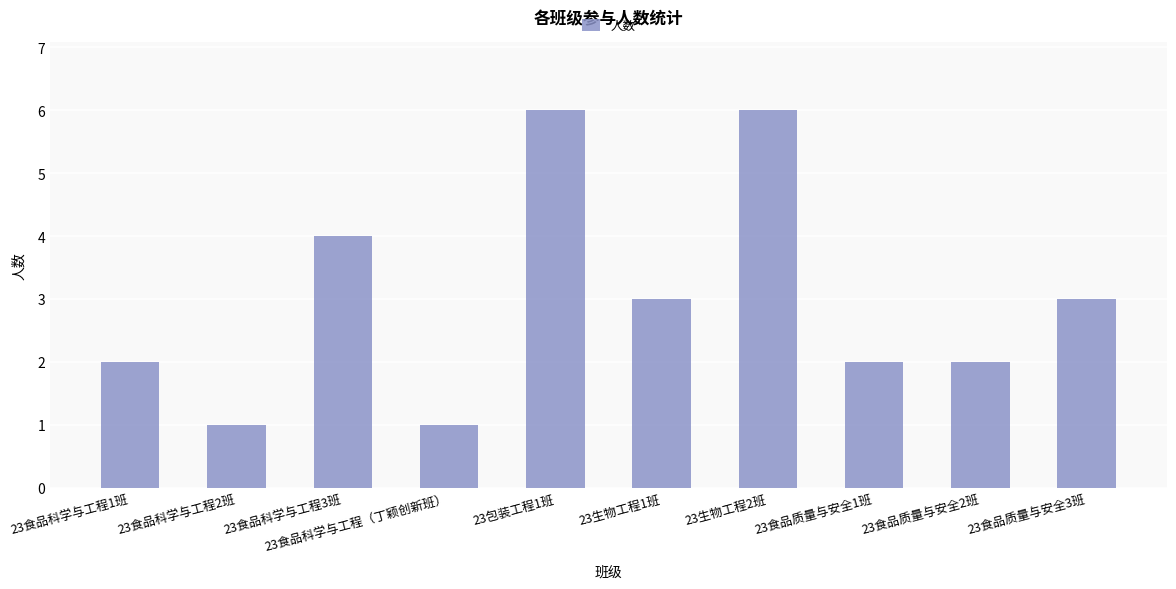

How many bars are there in total?

10